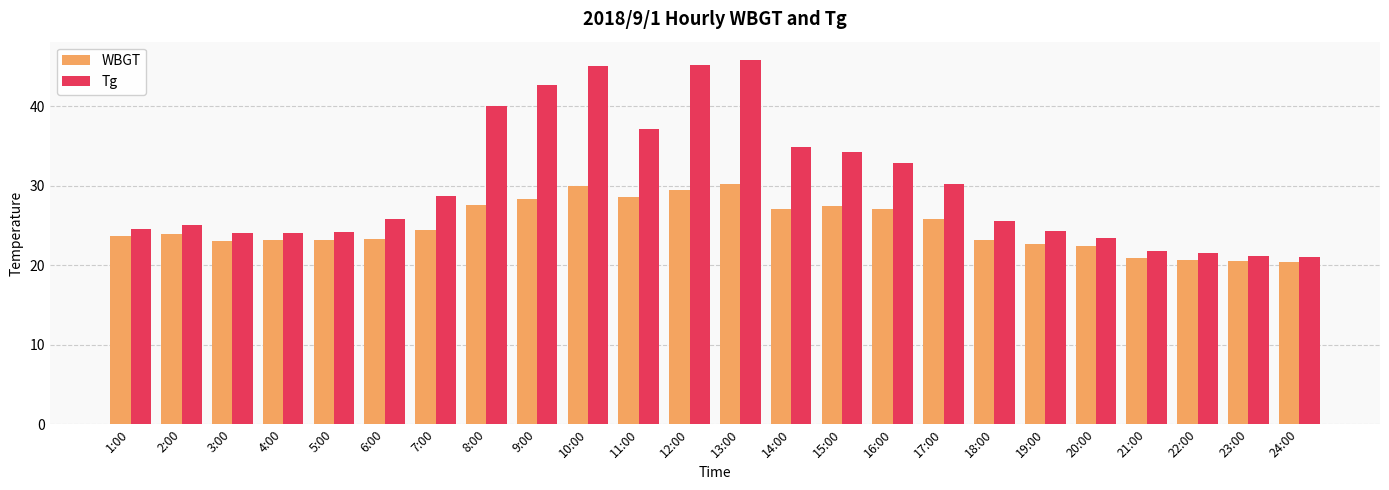

What is the sum of the WBGT values at 13:00 and 15:00?

57.6